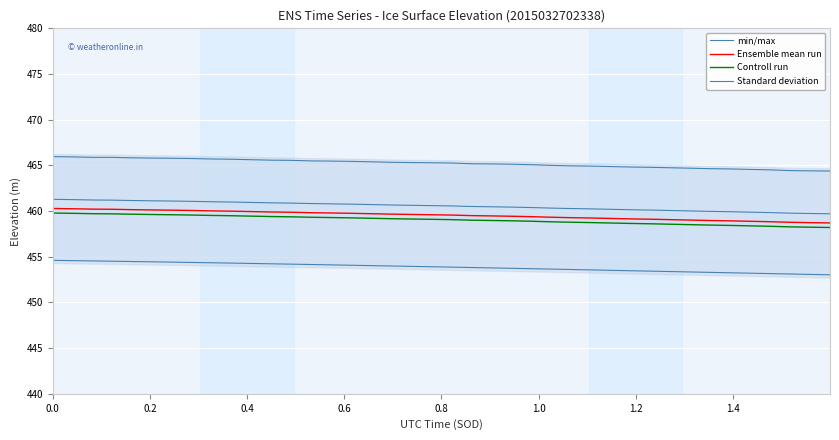

Reading left to right, list all the values displayed in this chart.

min/max: 466.0	465.9	465.9	465.9	465.8	465.8	465.8	465.8	465.7	465.7	465.6	465.6	465.6	465.5	465.5	465.4	465.4	465.3	465.3	465.3	465.3	465.2	465.2	465.1	465.1	465.0	464.9	464.9	464.9	464.8	464.8	464.7	464.7	464.6	464.6	464.6	464.5	464.4	464.4	464.4
Ensemble mean run: 460.3	460.3	460.2	460.2	460.2	460.1	460.1	460.1	460.0	460.0	459.9	459.9	459.9	459.8	459.8	459.8	459.7	459.7	459.6	459.6	459.6	459.5	459.5	459.4	459.4	459.3	459.3	459.2	459.2	459.1	459.1	459.1	459.0	459.0	458.9	458.9	458.8	458.8	458.7	458.7
Controll run: 459.8	459.8	459.7	459.7	459.7	459.6	459.6	459.6	459.5	459.5	459.4	459.4	459.4	459.3	459.3	459.3	459.2	459.2	459.1	459.1	459.1	459.0	459.0	458.9	458.9	458.8	458.8	458.7	458.7	458.6	458.6	458.6	458.5	458.5	458.4	458.4	458.3	458.3	458.2	458.2
Standard deviation: 461.3	461.3	461.2	461.2	461.2	461.1	461.1	461.1	461.0	461.0	460.9	460.9	460.9	460.8	460.8	460.8	460.7	460.7	460.6	460.6	460.6	460.5	460.5	460.4	460.4	460.3	460.3	460.2	460.2	460.1	460.1	460.1	460.0	460.0	459.9	459.9	459.8	459.8	459.7	459.7